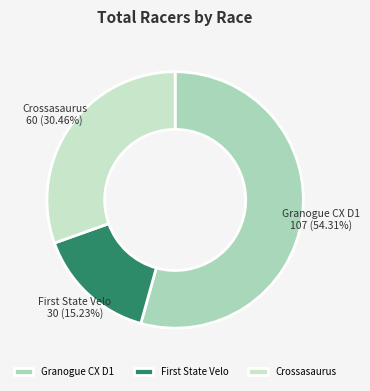

Which slice is the largest?

Granogue CX D1